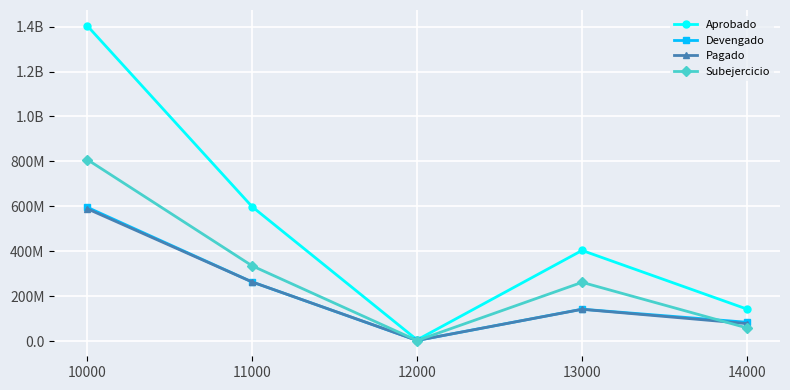

Is this an area chart (filled region under the line)?

No